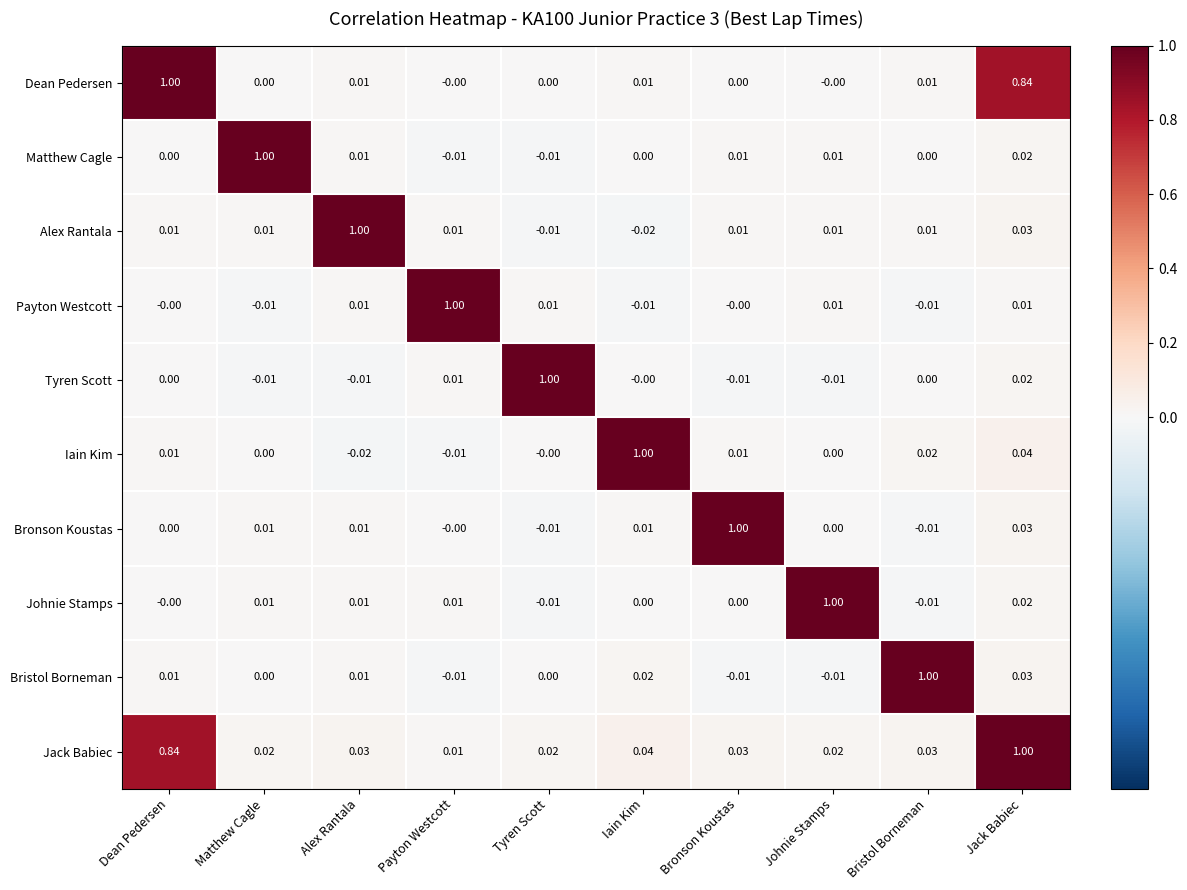

Which series has the largest total across all categories?

Jack Babiec